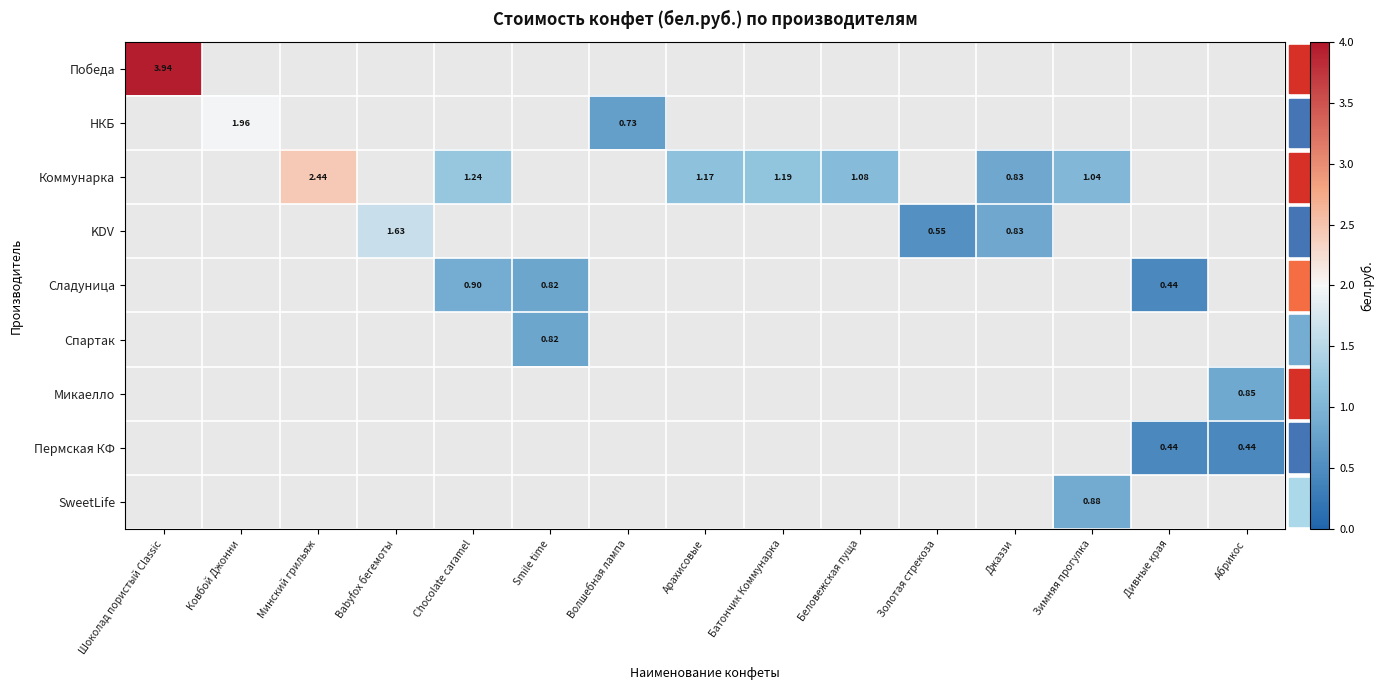

What is the greatest value displayed?

3.9